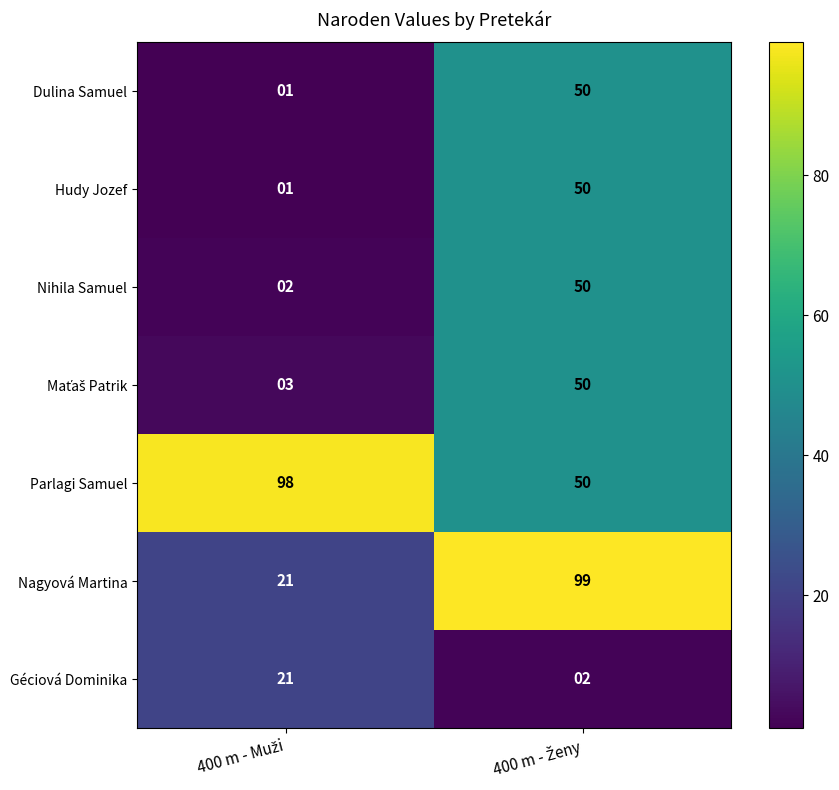

What is the maximum value shown in the chart?

99